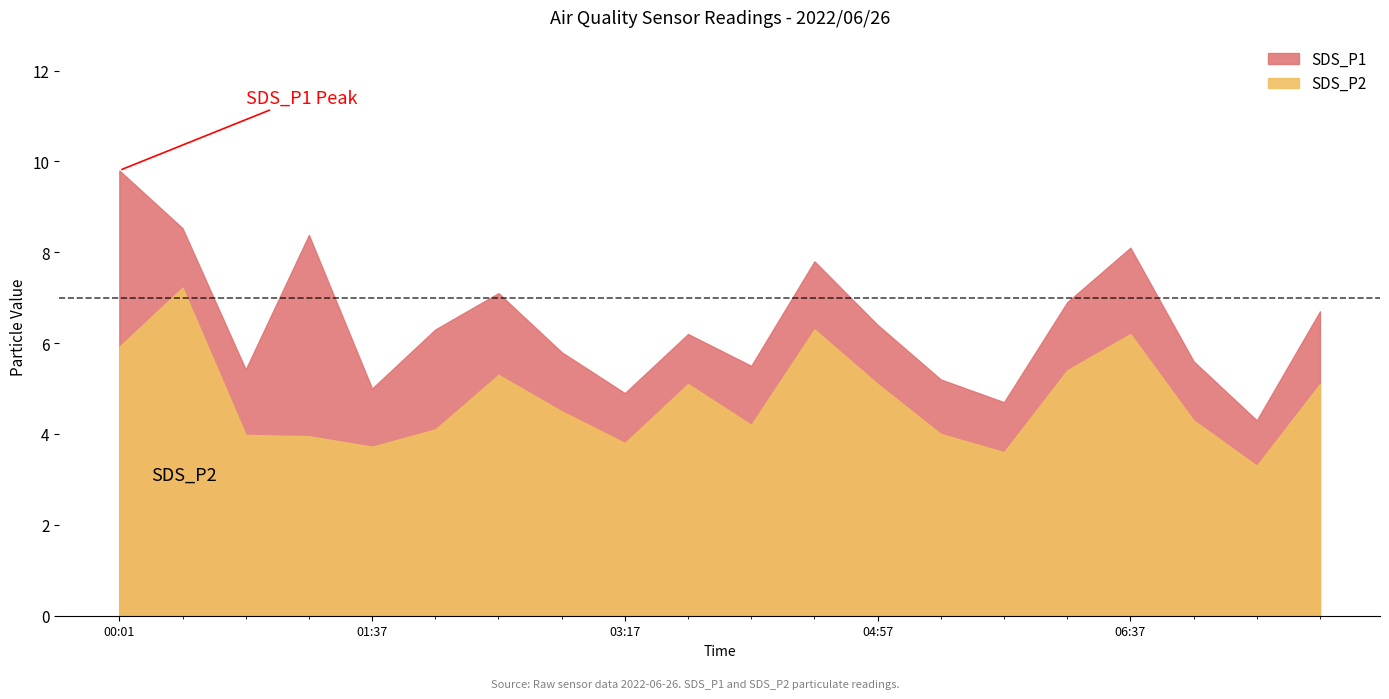

What is the spread (max minus min) of values at 04:57?

1.3